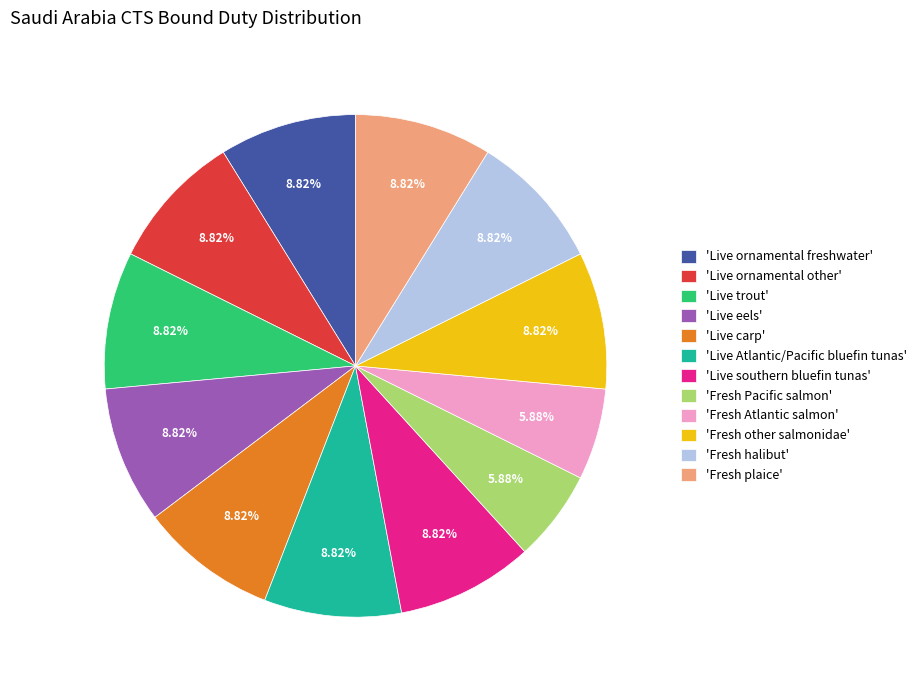

What is the ratio of the value at 'Live Atlantic/Pacific bluefin tunas' to the value at 'Fresh halibut'?

1.0